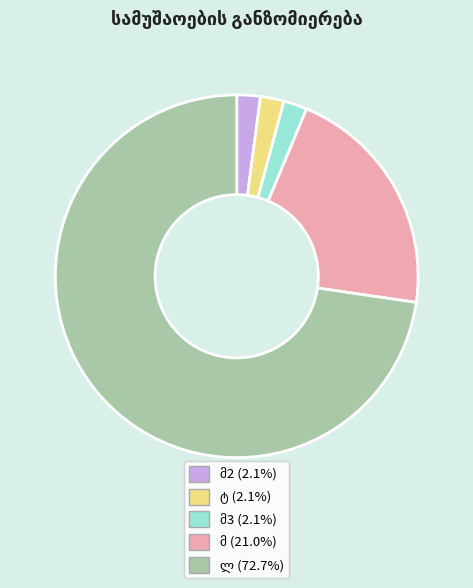

Is there a majority slice in this chart?

Yes